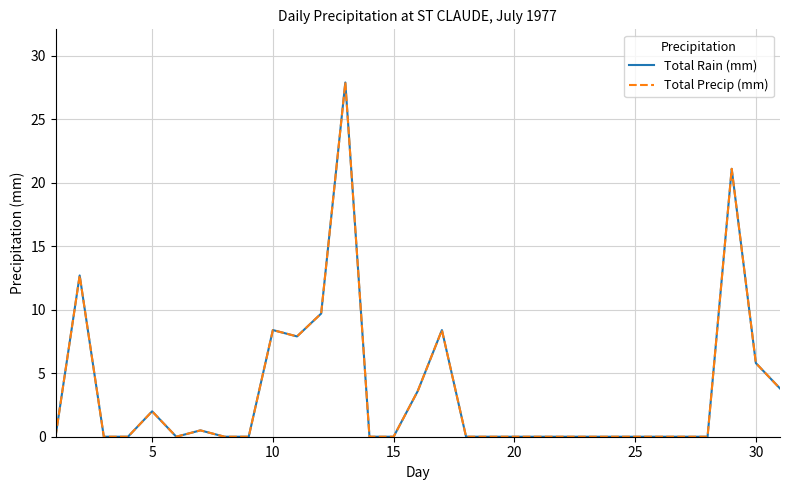

Does the chart have visible grid lines?

Yes